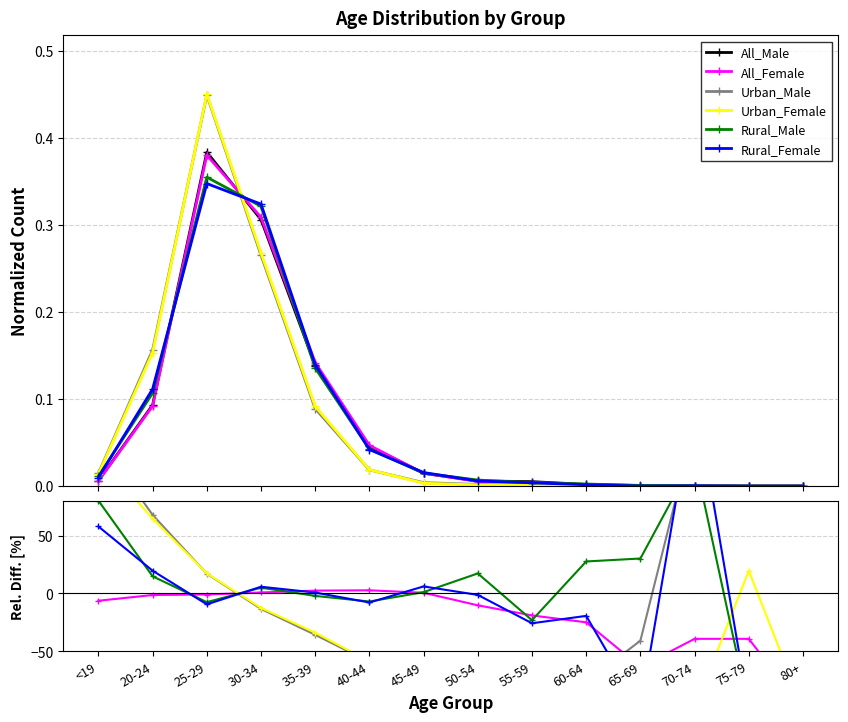

True or false: Urban_Female and Urban_Male intersect in this chart.

True